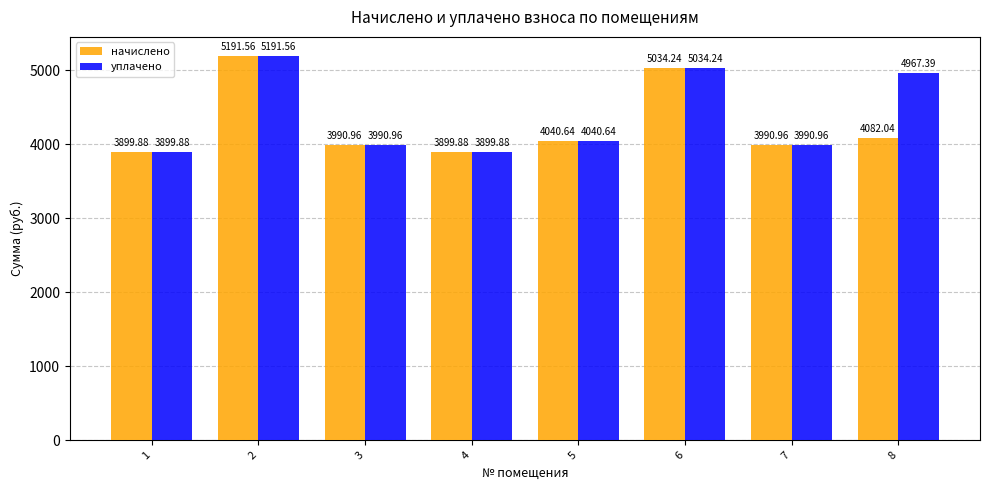

Where does the начислено series first go above 4040?

2